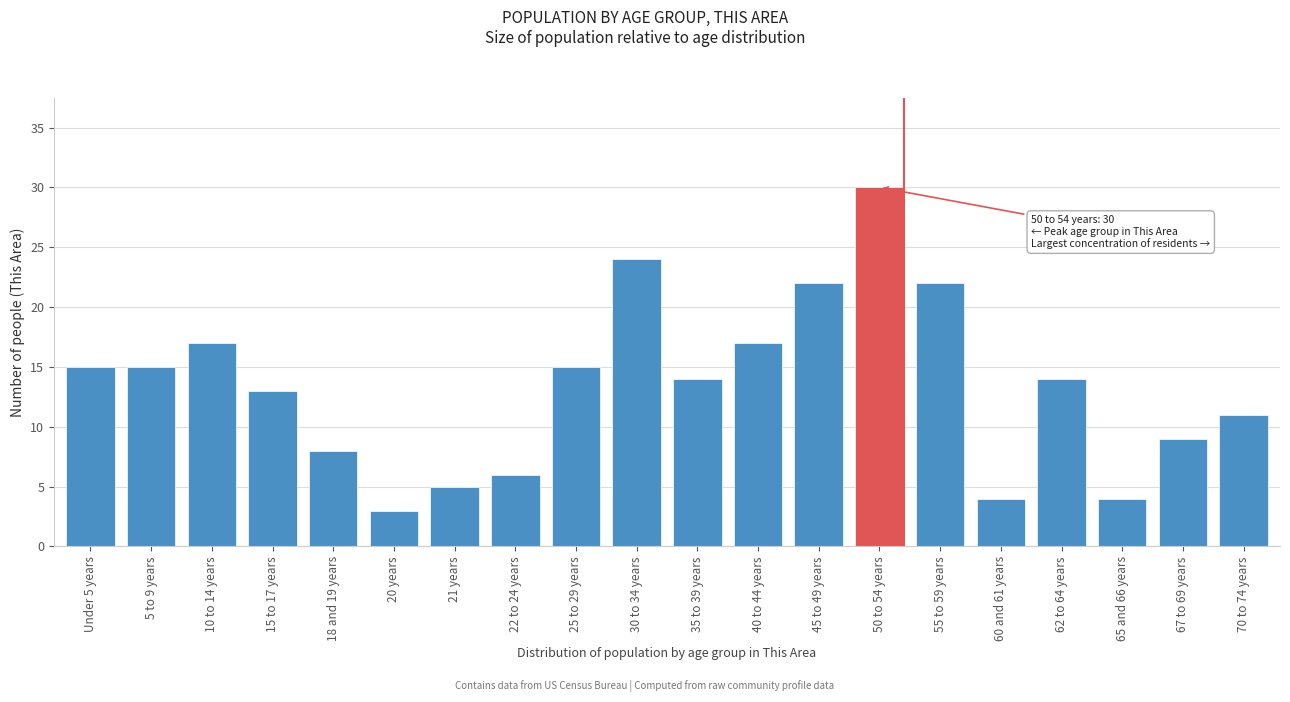

Reading left to right, list all the values displayed in this chart.

Under 5 years=15	5 to 9 years=15	10 to 14 years=17	15 to 17 years=13	18 and 19 years=8	20 years=3	21 years=5	22 to 24 years=6	25 to 29 years=15	30 to 34 years=24	35 to 39 years=14	40 to 44 years=17	45 to 49 years=22	50 to 54 years=30	55 to 59 years=22	60 and 61 years=4	62 to 64 years=14	65 and 66 years=4	67 to 69 years=9	70 to 74 years=11